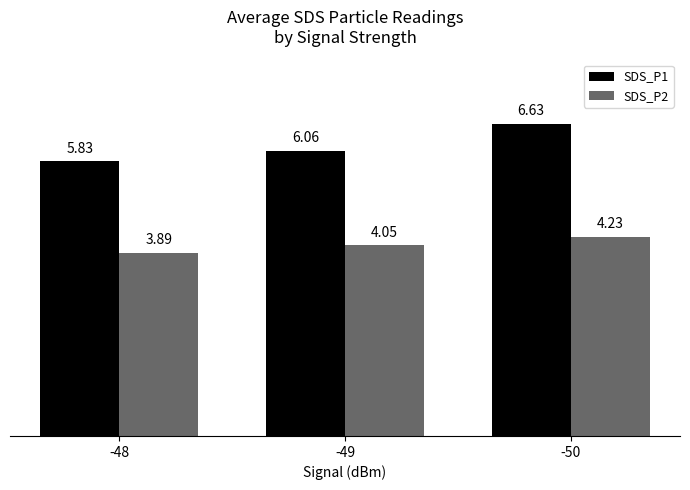

What is the sum of the SDS_P2 values at -48 and -49?

7.9